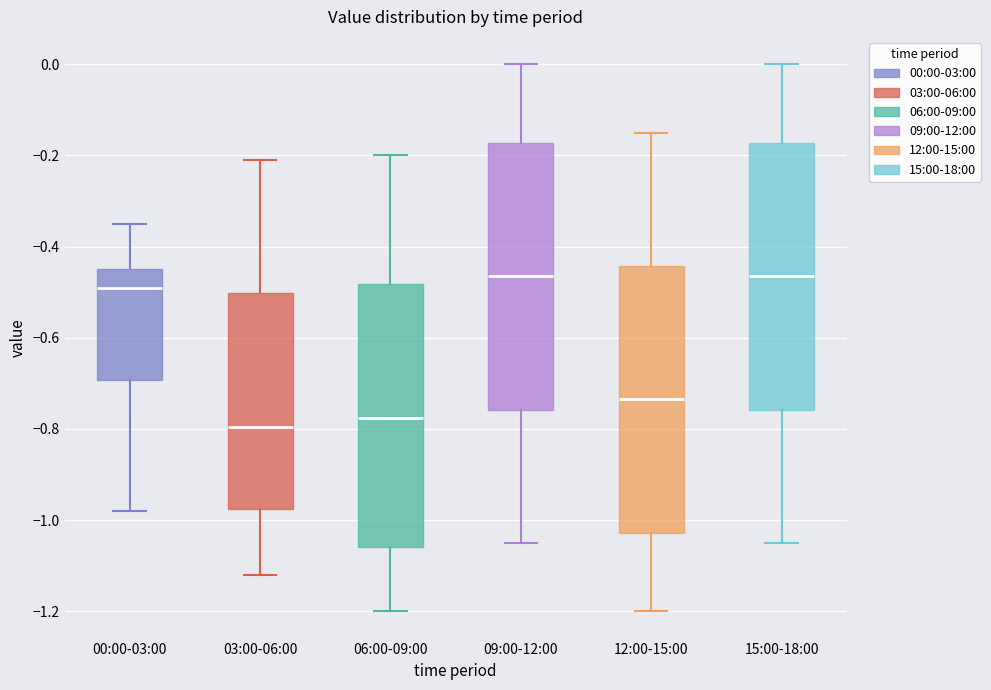

Where is the lower edge of the box for 03:00-06:00 on the y-axis? The values are not printed on the chart, so give them approximately, as read against the axis.

-0.98